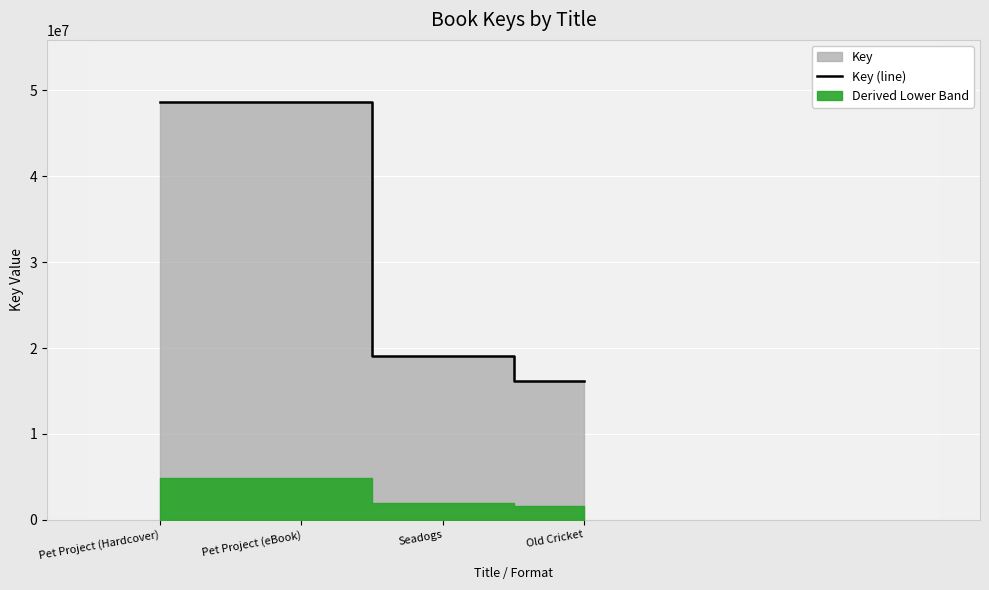

What is the average value?

33116358